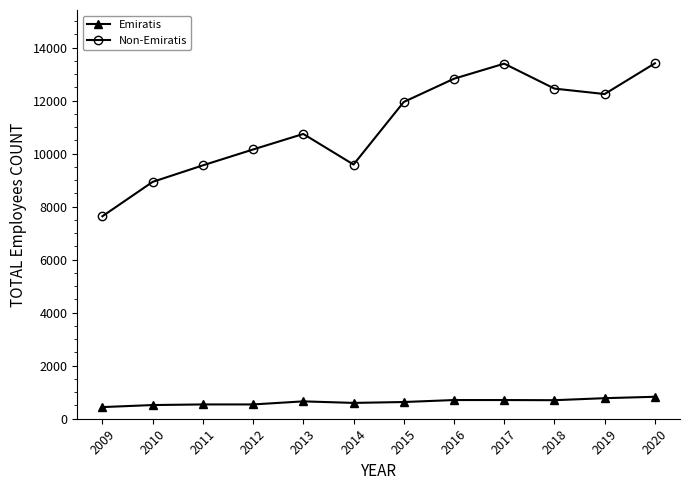

What is the value of the Emiratis point at the 4th from the left?

539